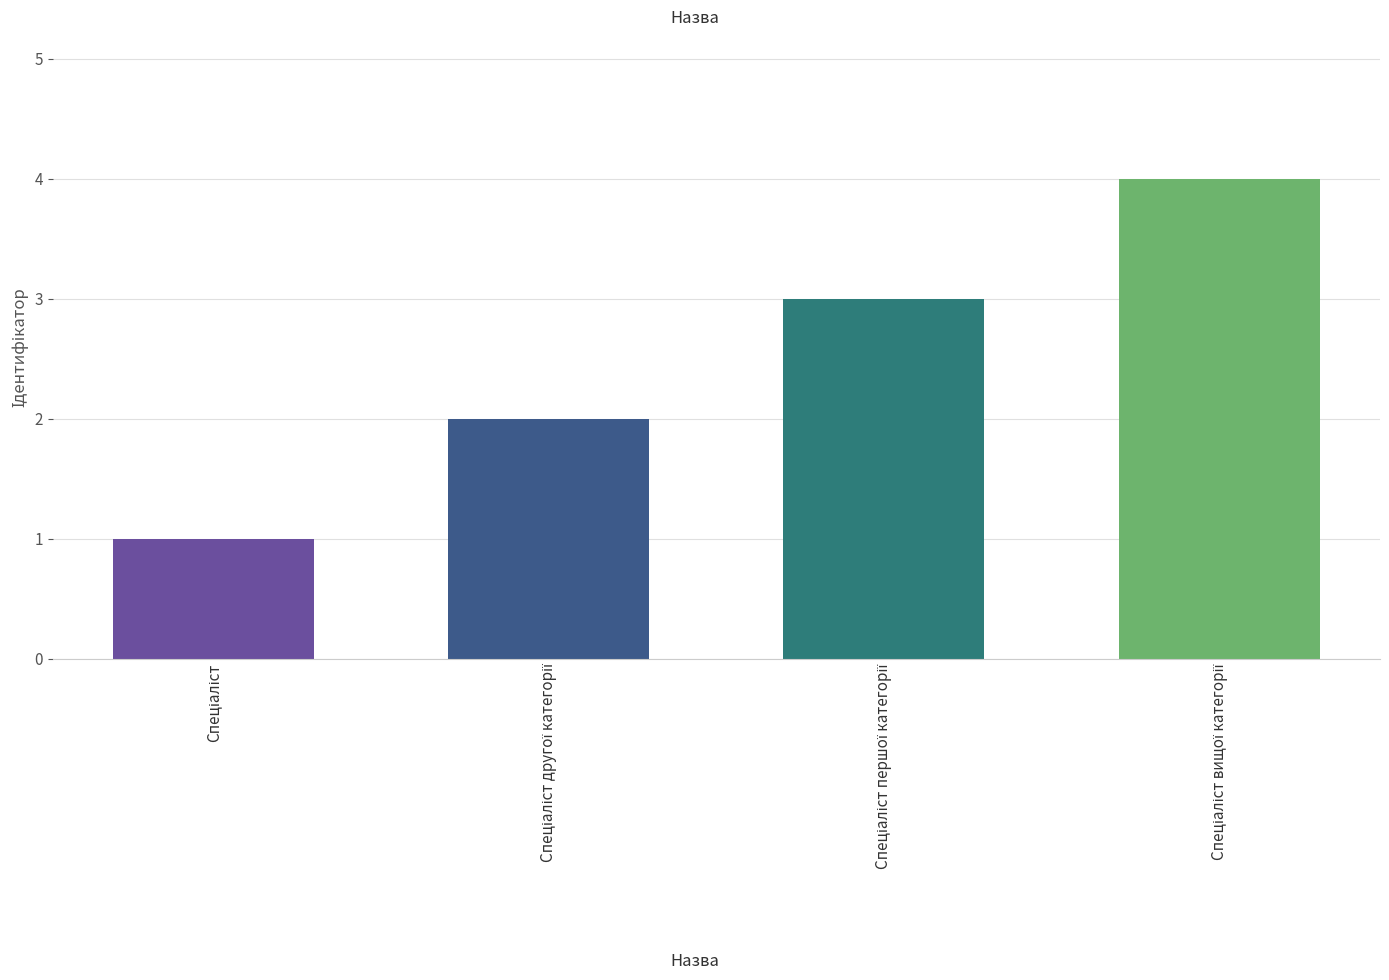

Reading right to left, extract all data points from this chart.

4	3	2	1